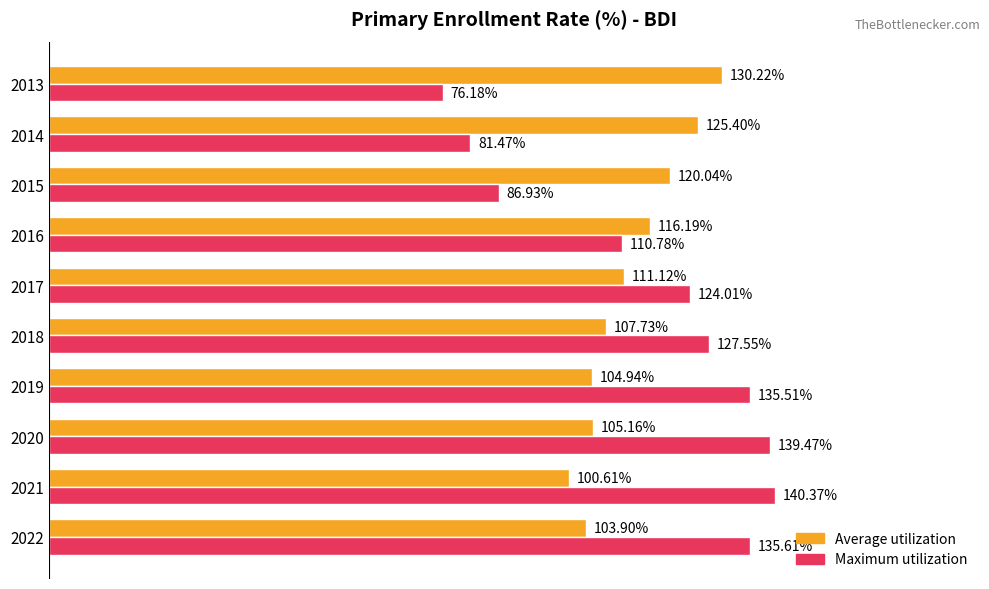

Is the value of Average utilization at 2018 greater than the value of Maximum utilization at 2021?

No